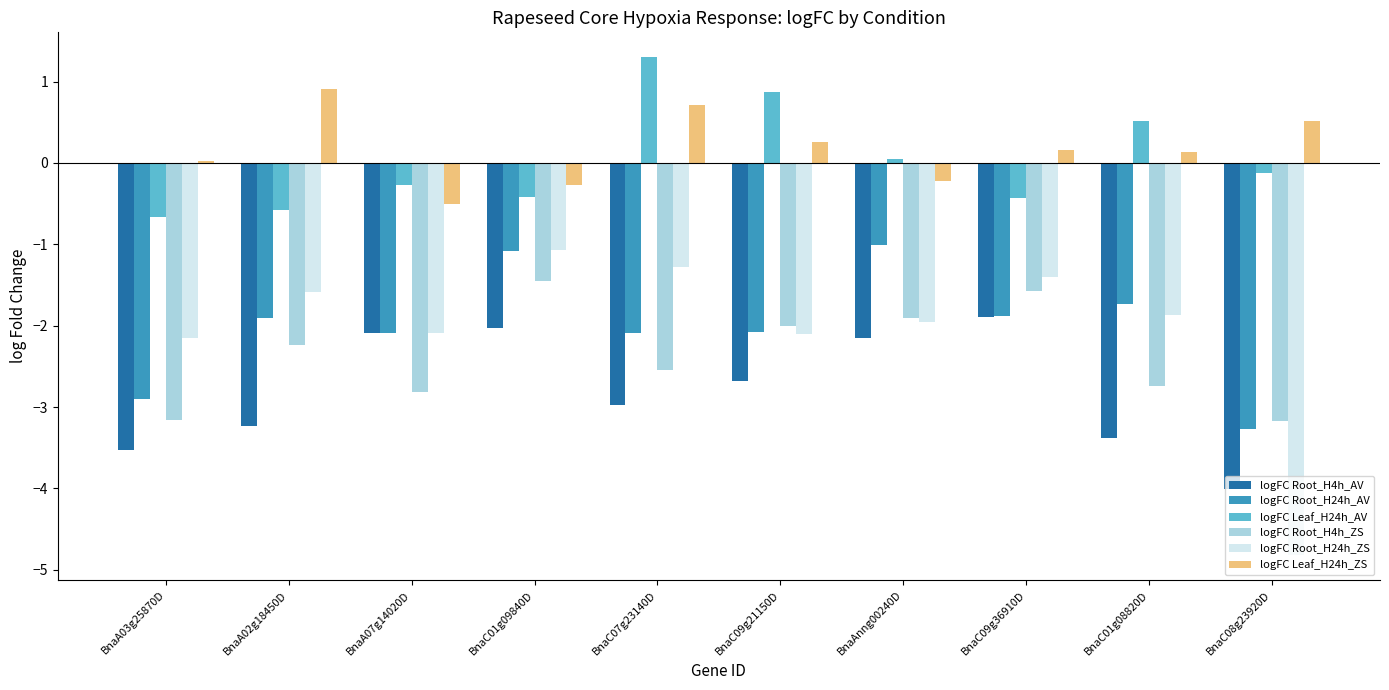

Does the chart contain stacked bars?

No